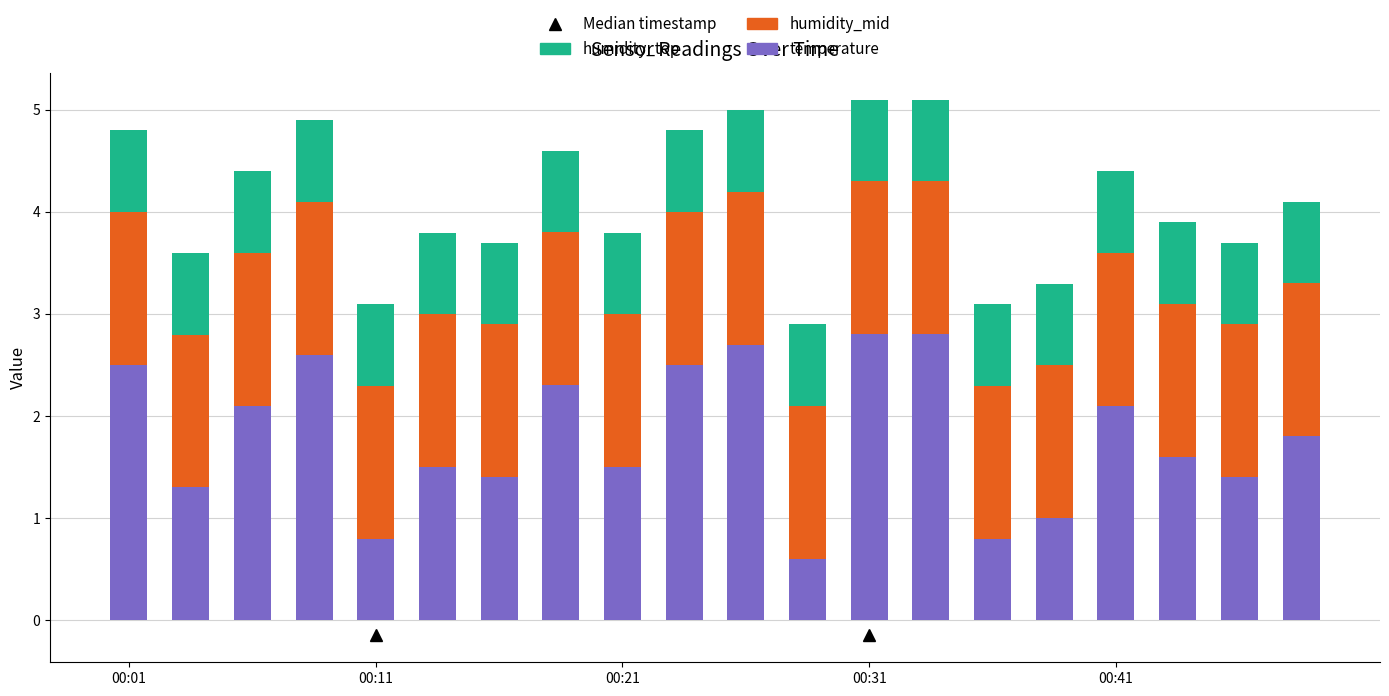

At how many categories does at least one series exceed 2?

9